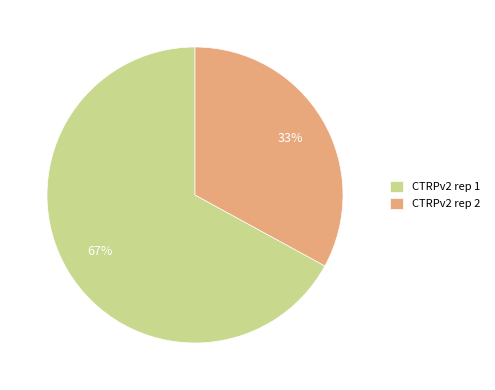

Combined, do CTRPv2 rep 2 and CTRPv2 rep 1 account for over 50%?

Yes